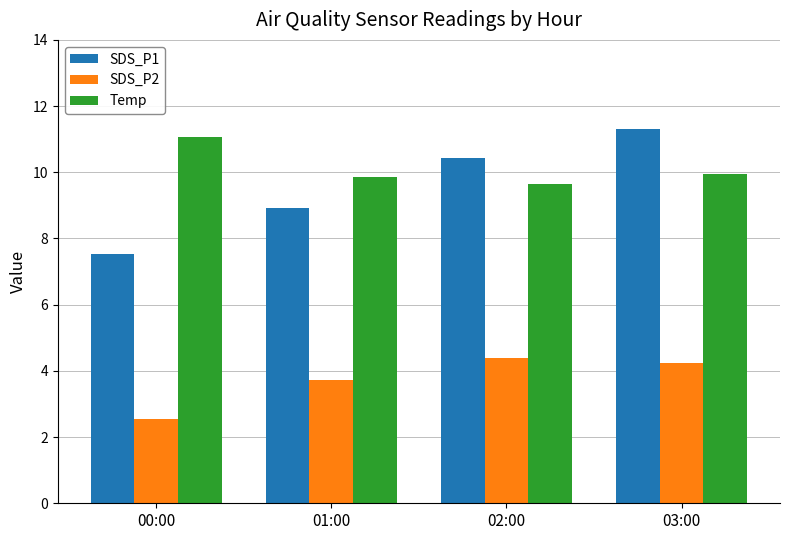

True or false: SDS_P1 has a value of 10.4 at 00:00.

False